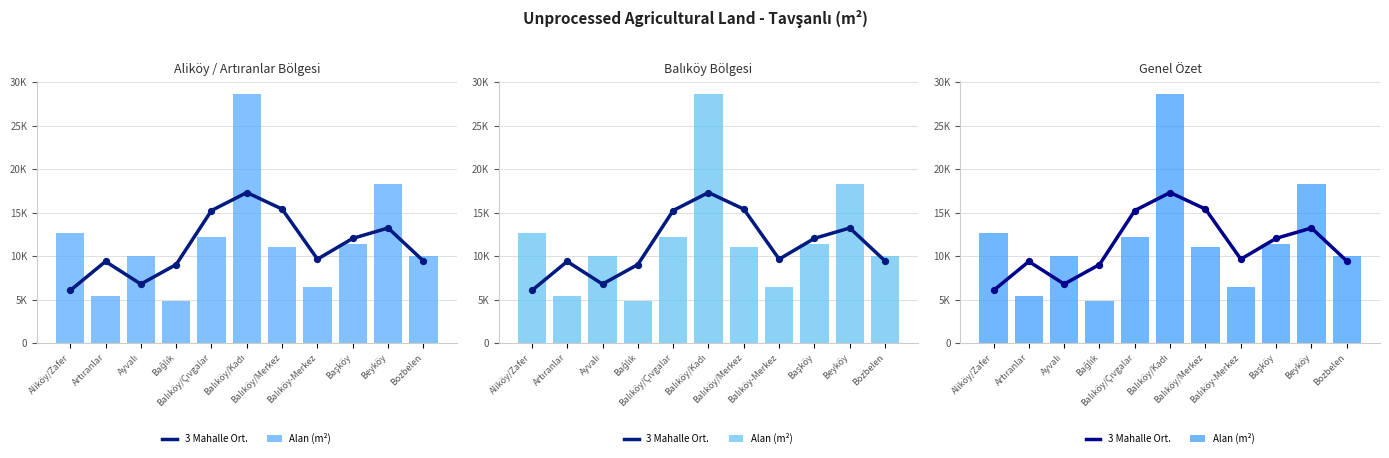

At which category is the sum across all series the highest?

Balıköy/Kadı